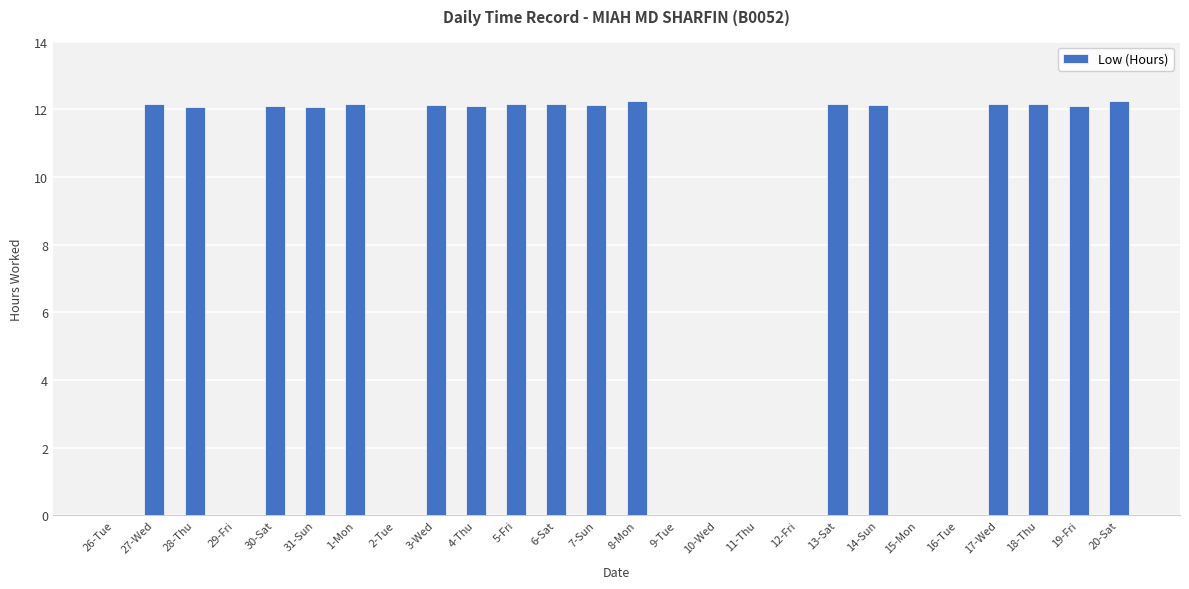

Is it true that the value at 9-Tue is 0.0?

True